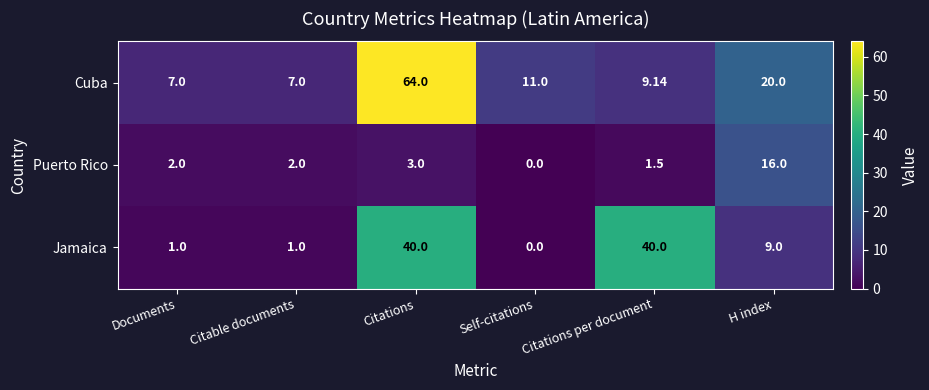

At which category is the sum across all series the highest?

Citations